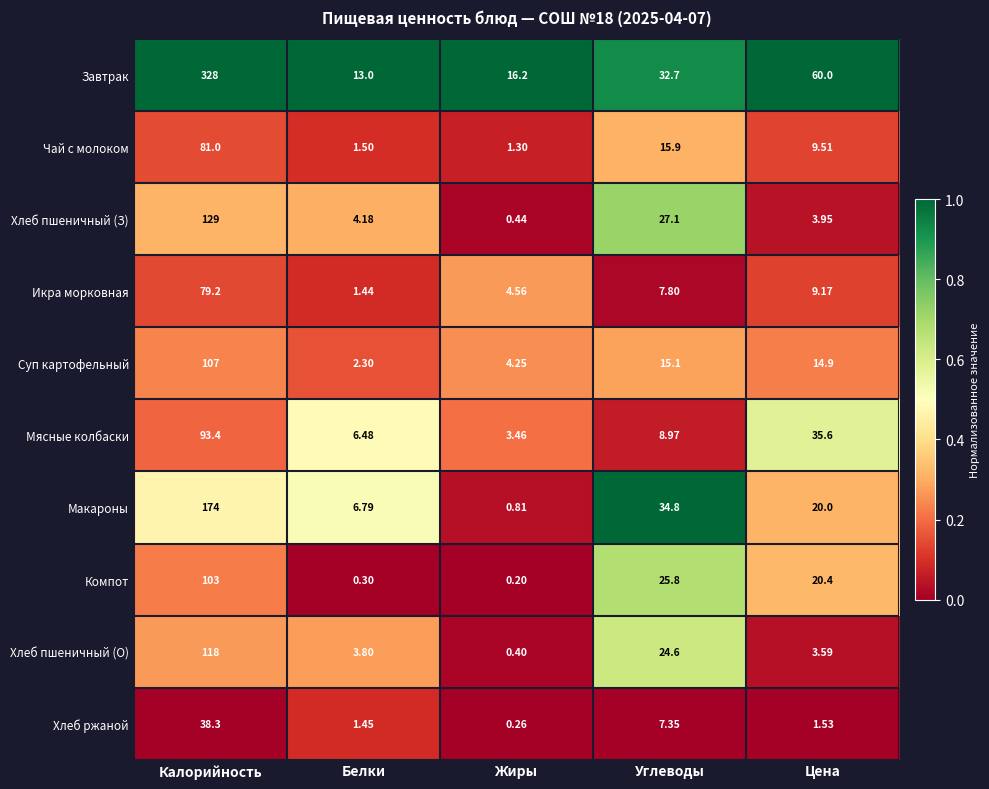

Which series has the widest spread of values?

Завтрак